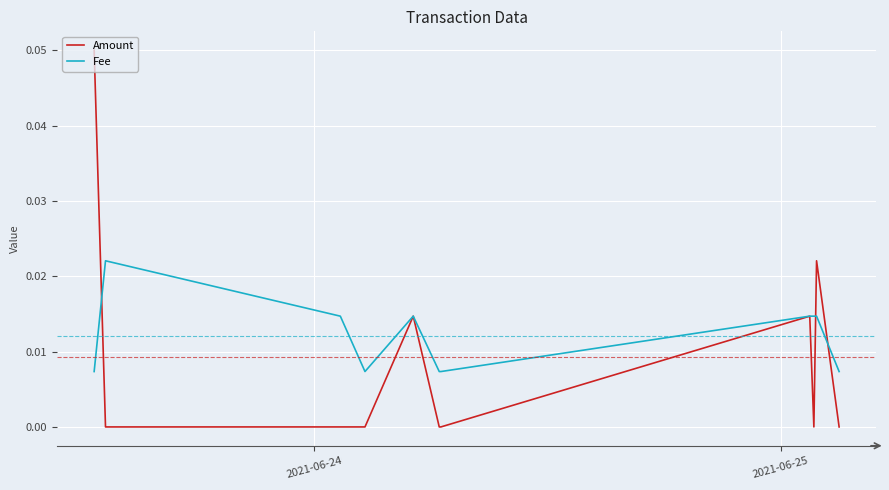

Which series has the widest spread of values?

Amount